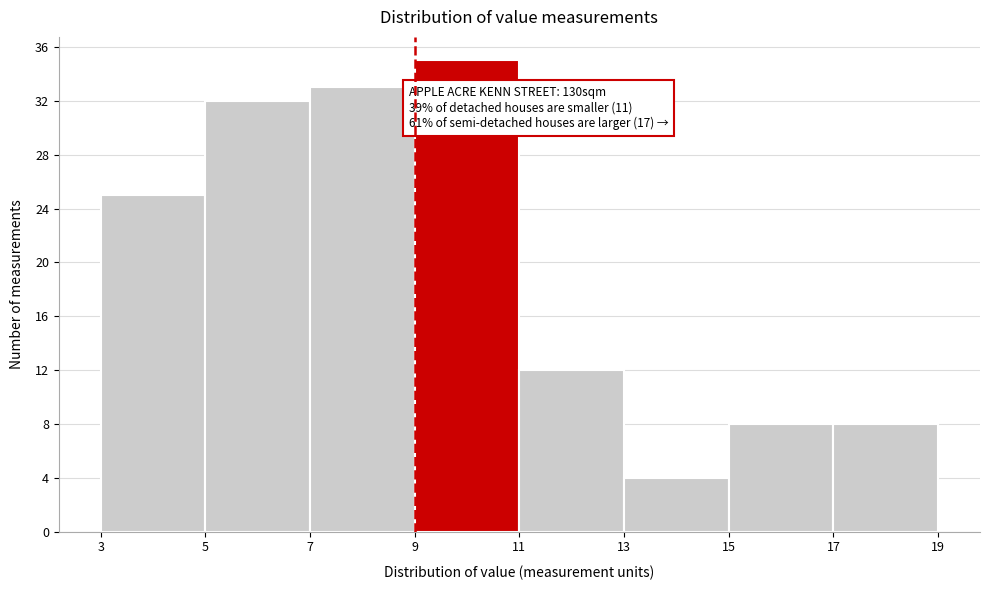

Over which range of the x-axis is the bar tallest?

9 to 11